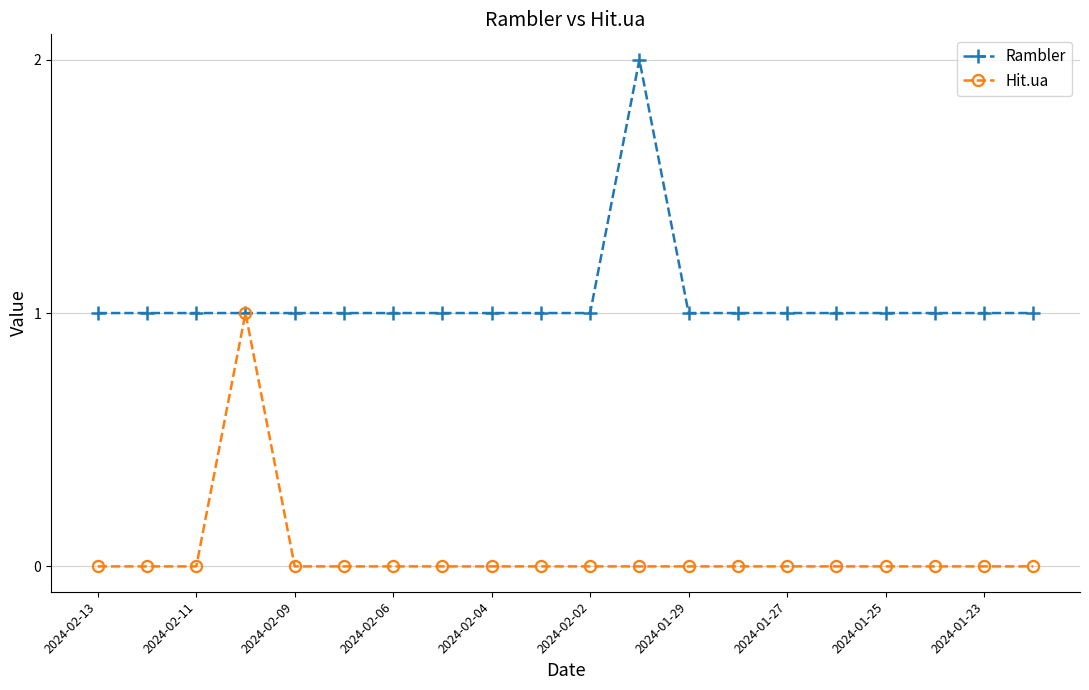

List the series in order of their overall mean, lowest first.

Hit.ua, Rambler